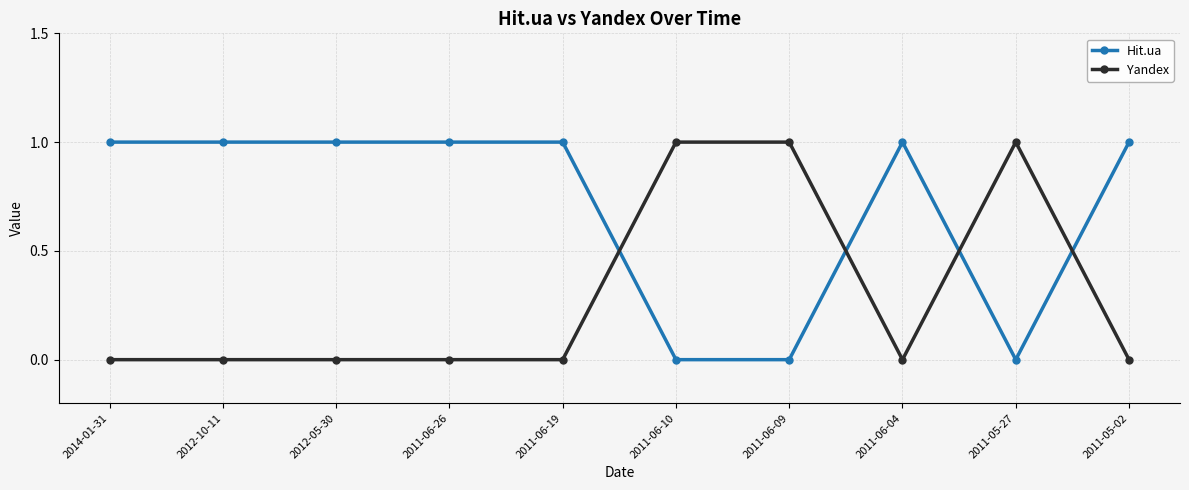

Is this an area chart (filled region under the line)?

No